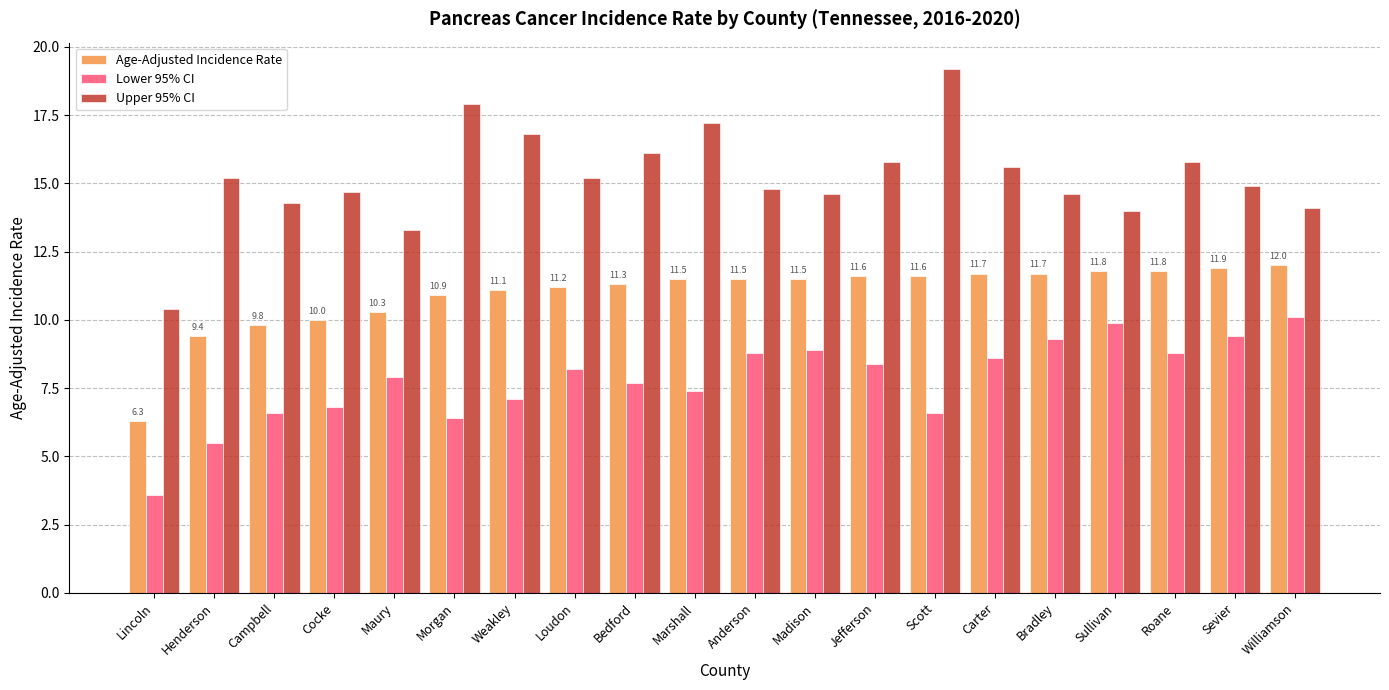

Which series has the largest range (max minus min)?

Upper 95% CI